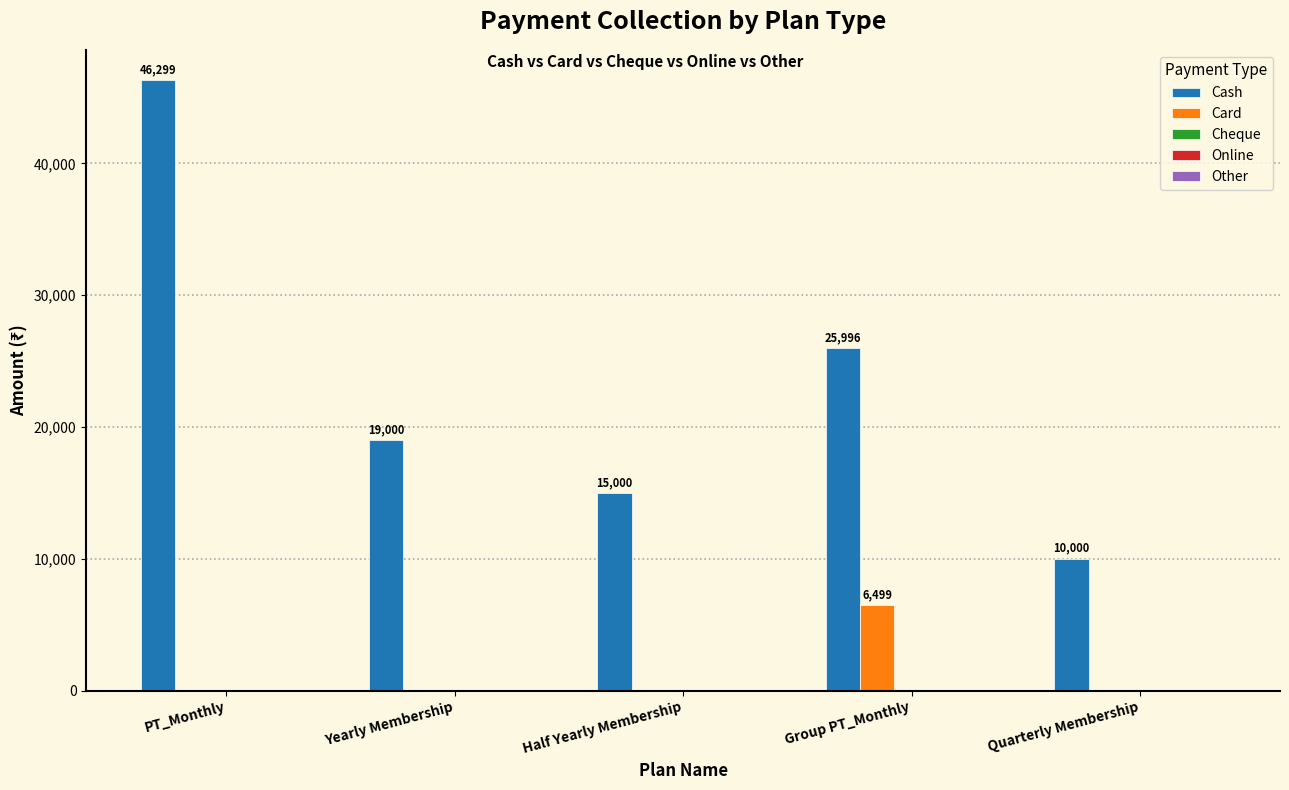

How many data points does each series have?

5